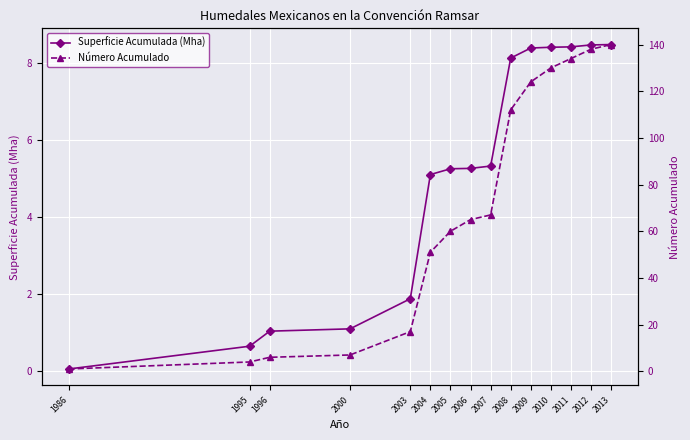

What is the total value across all series at 1995?

4.7